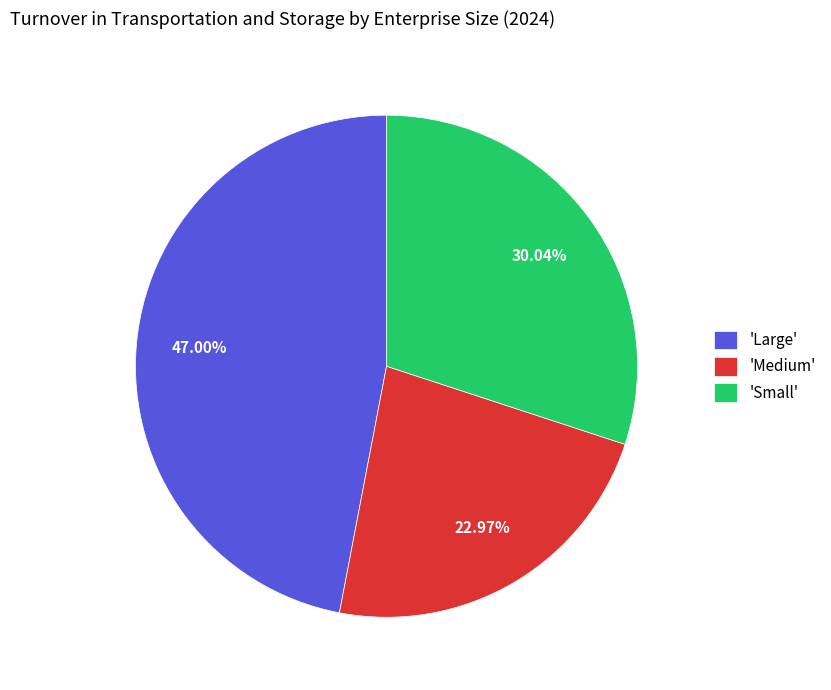

Which category has the smallest portion of the pie?

'Medium'